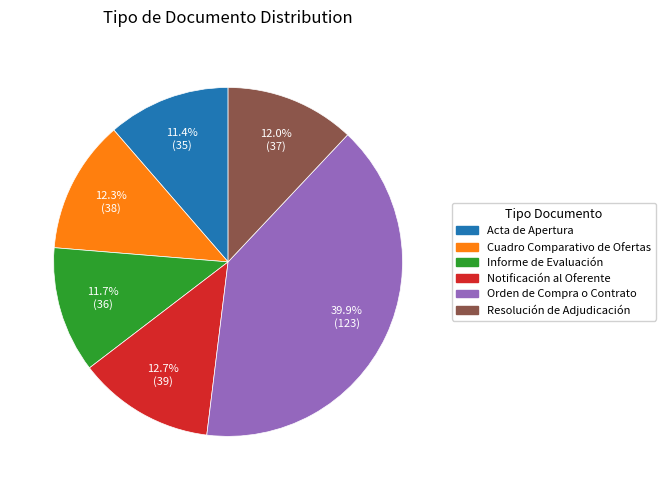

To the nearest percent, what portion does Acta de Apertura represent?

11%